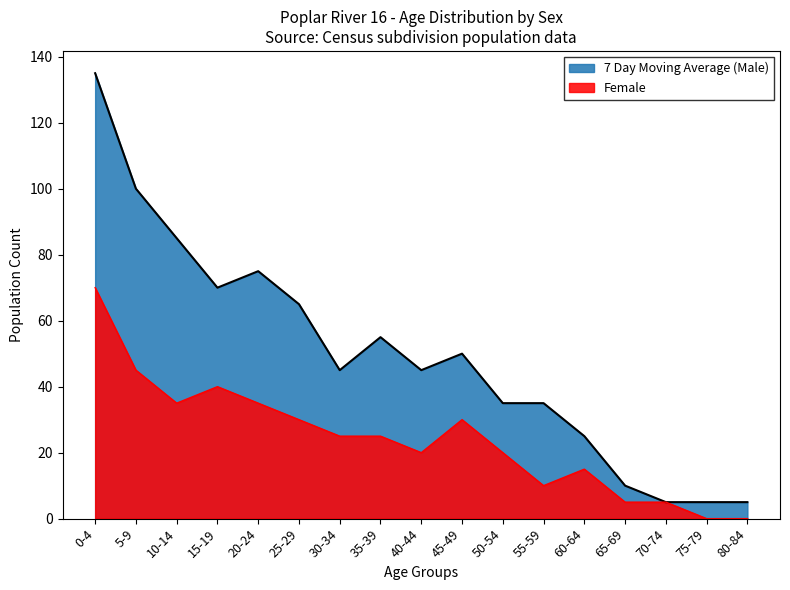

The value at 80-84 is 3. True or false?

False